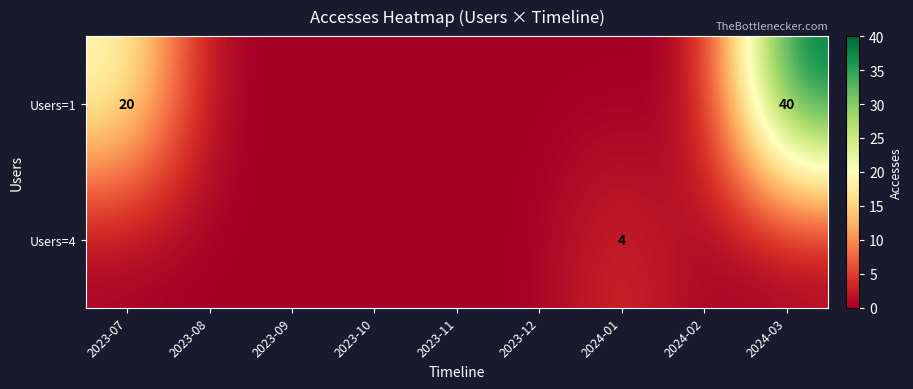

Is it true that Users=1 equals 70 at 2024-03?

False